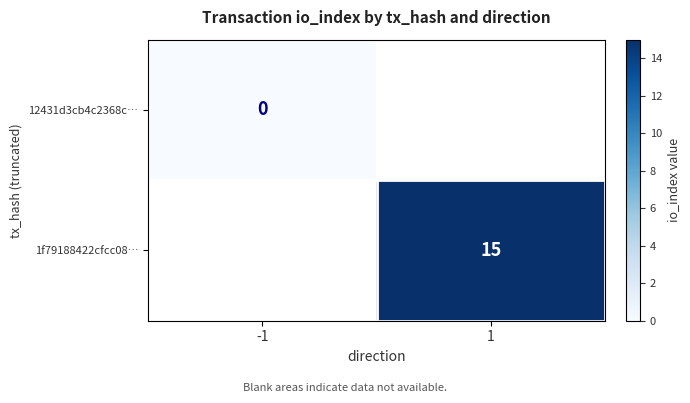

The 1f79188422cfcc08… series shows 15 at 1. True or false?

True